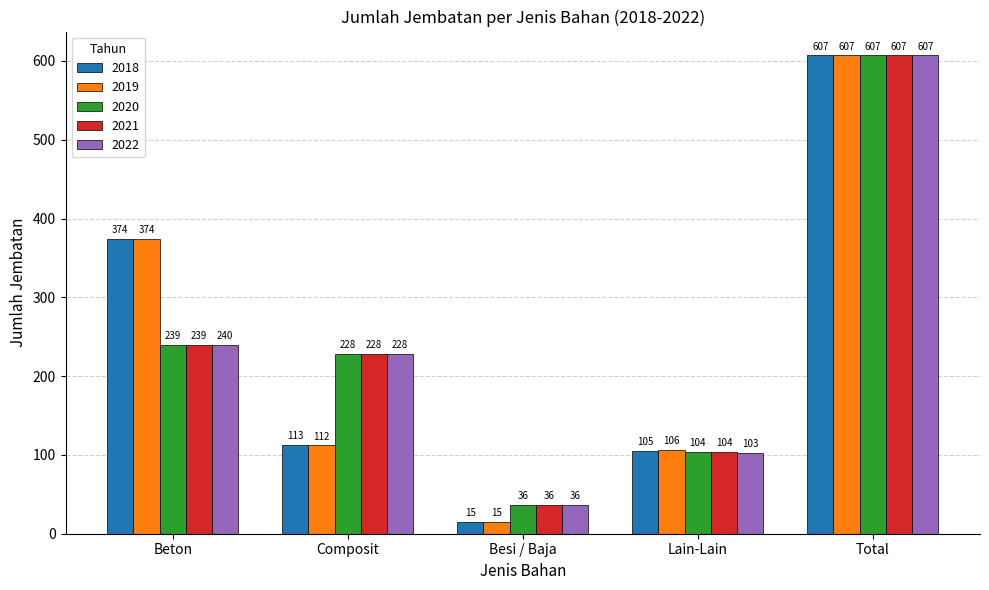

The value of 2021 at Beton is 239. True or false?

True